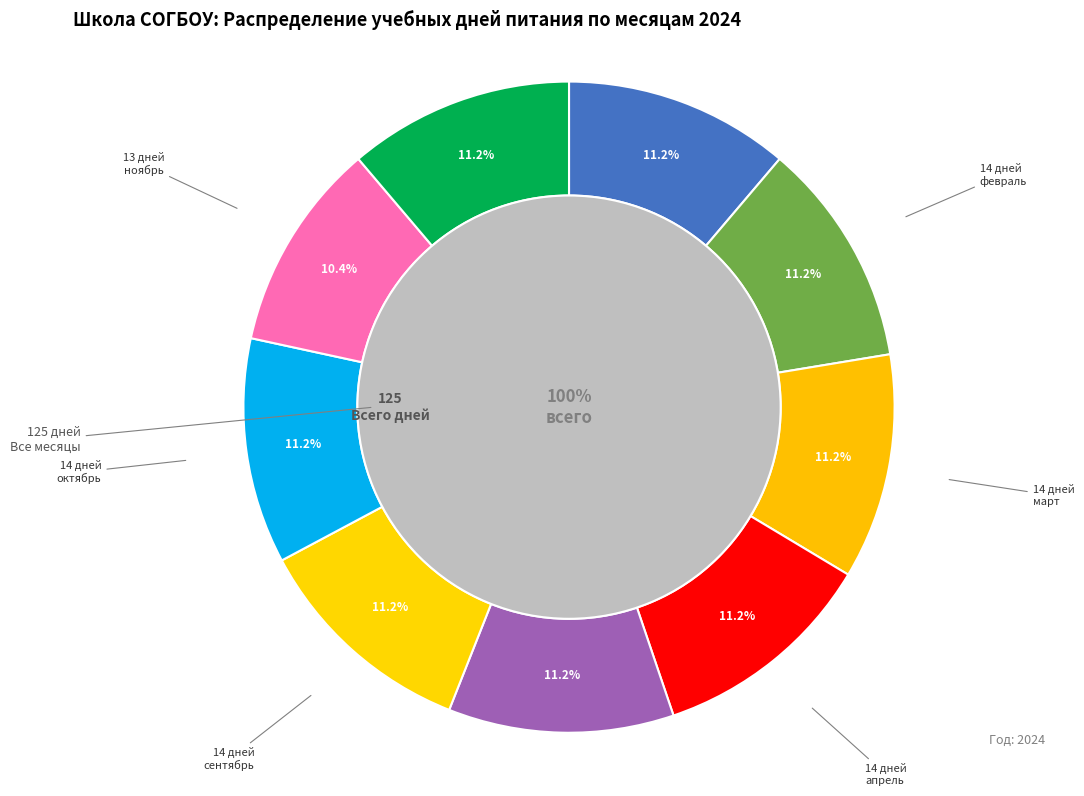

What portion of the pie excludes январь?

88.8%